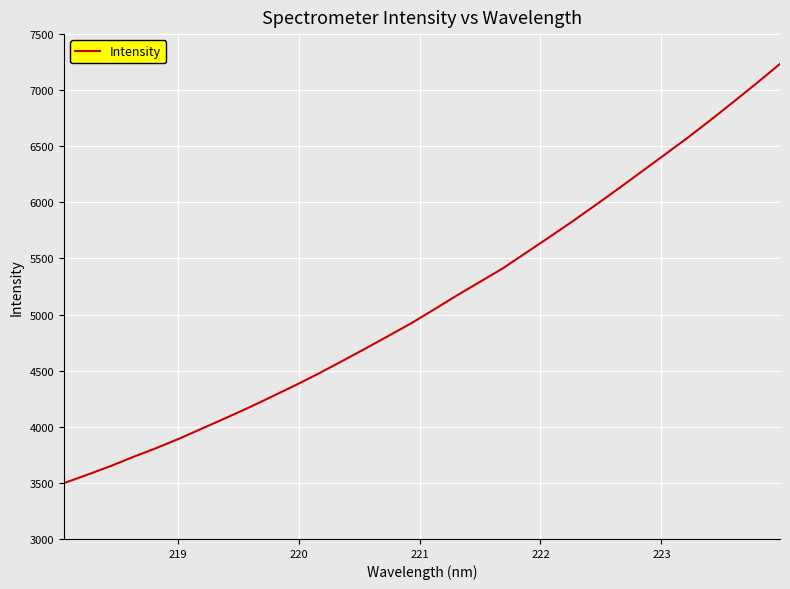

What is the greatest value displayed?

7234.8